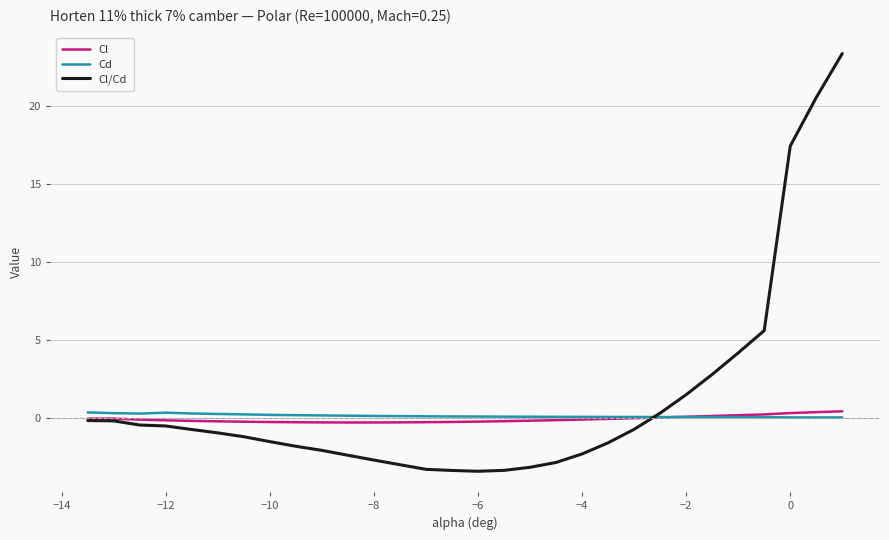

What is the highest value of the Cl/Cd series?

23.4